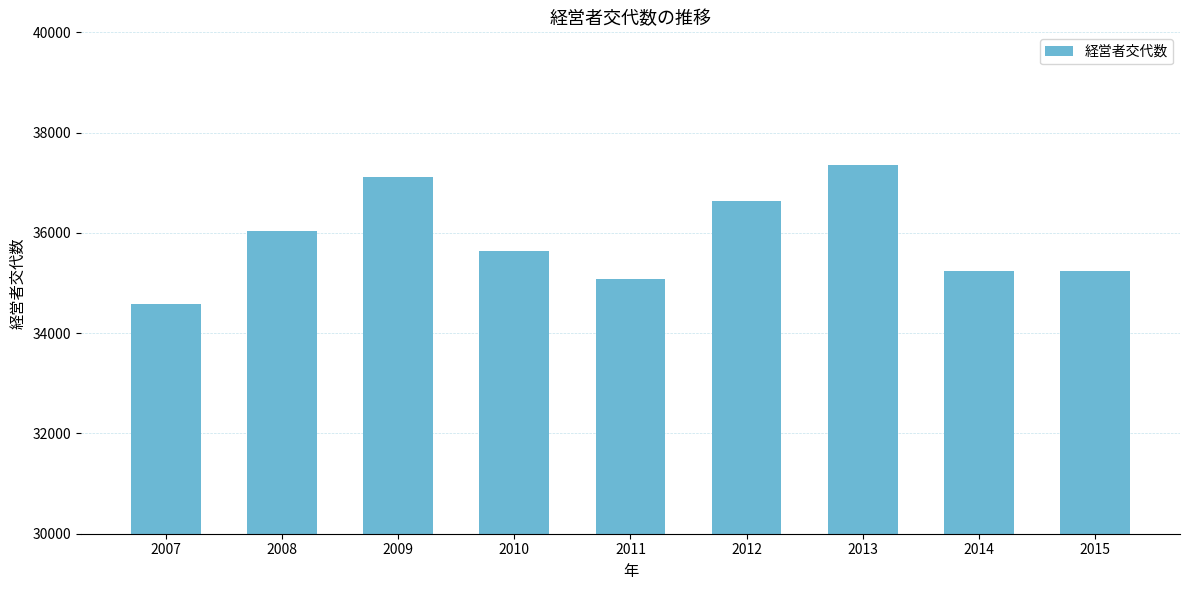

At which category does the chart reach its peak across all series?

2013